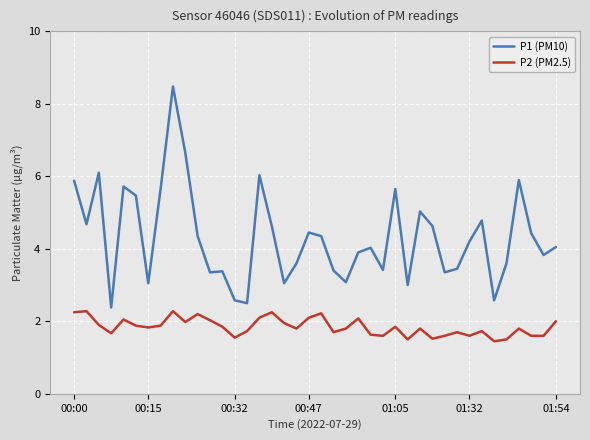

True or false: P1 (PM10) and P2 (PM2.5) intersect in this chart.

False